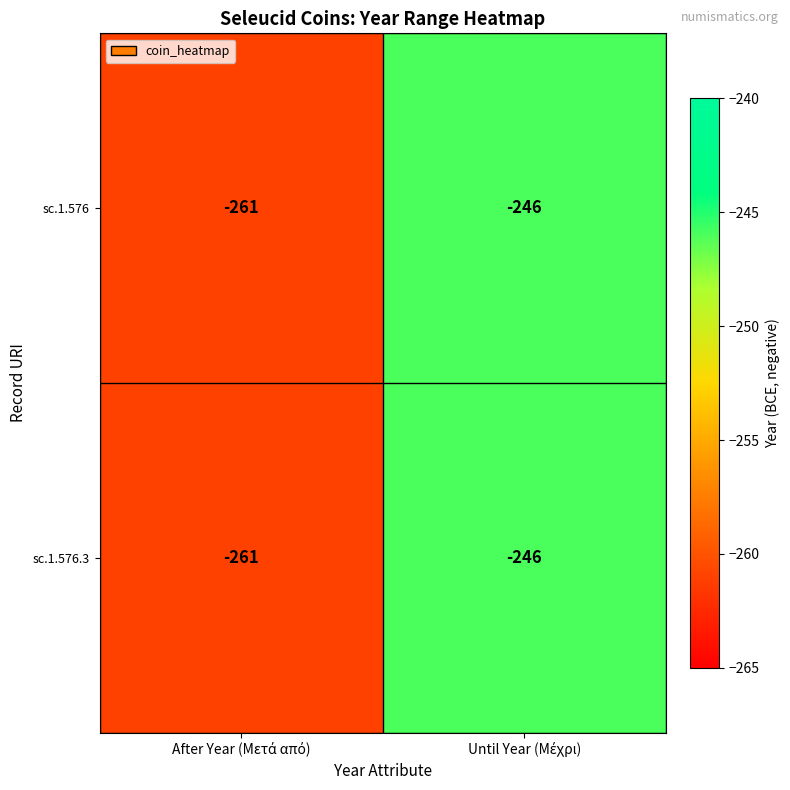

What is the difference between the maximum and minimum values in the sc.1.576.3 series?

15